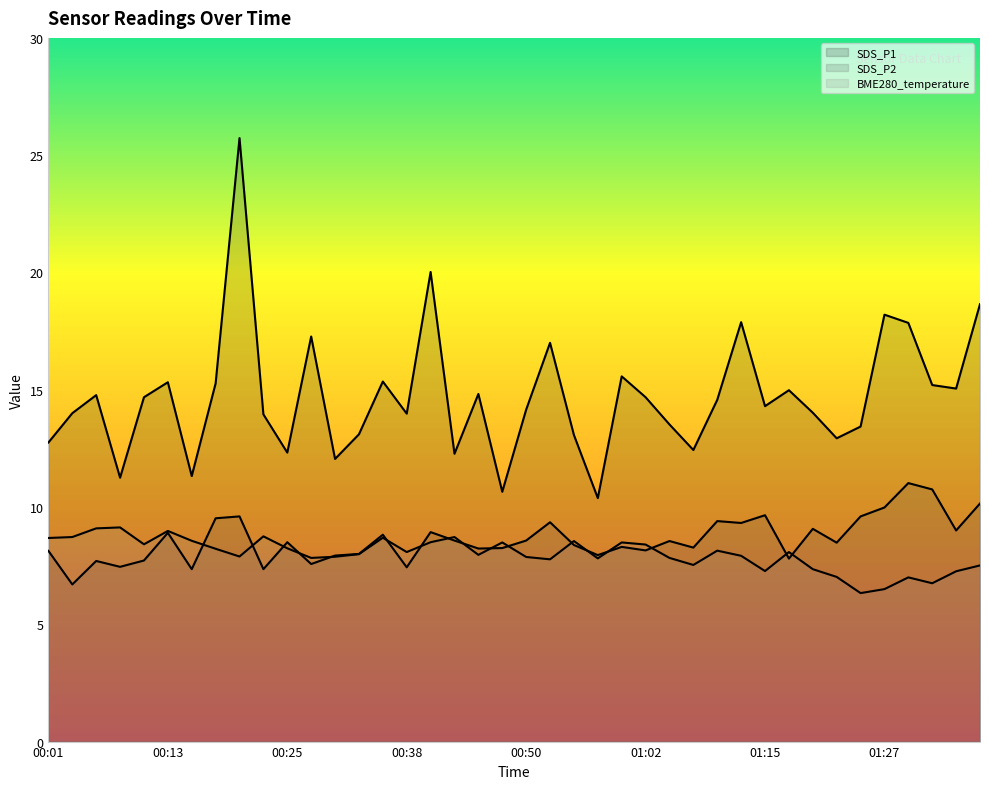

How many values in the BME280_temperature series exceed 8?

20